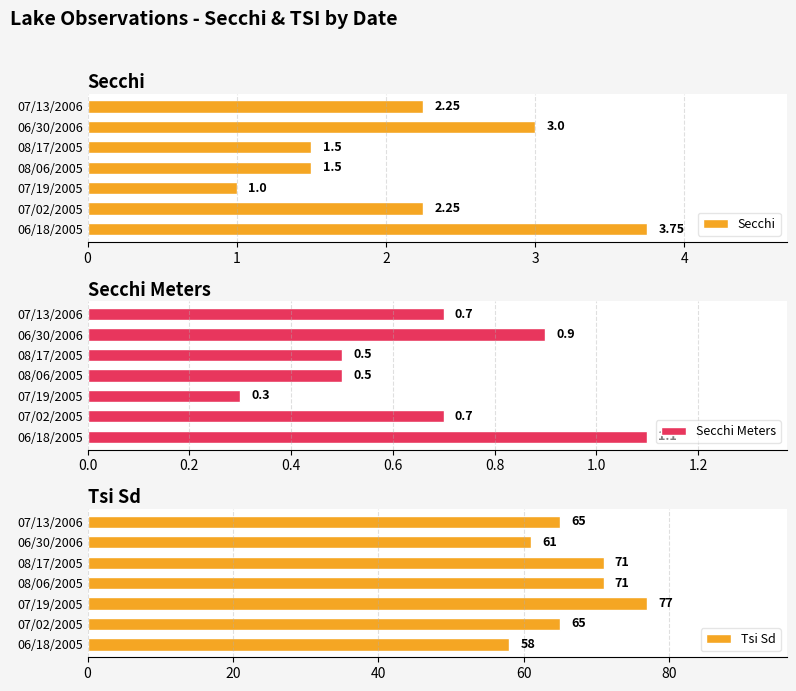

Count the Tsi Sd values in the range 61 to 71.

5